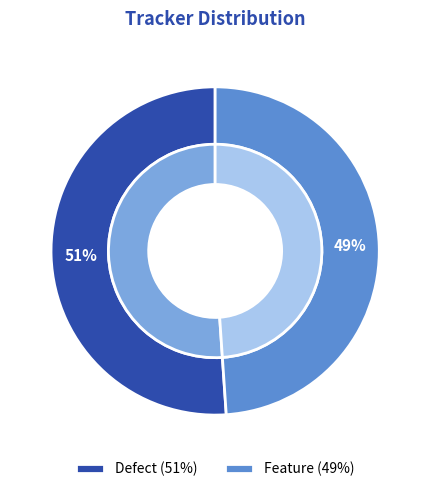

Between Feature and Defect, which is larger?

Defect